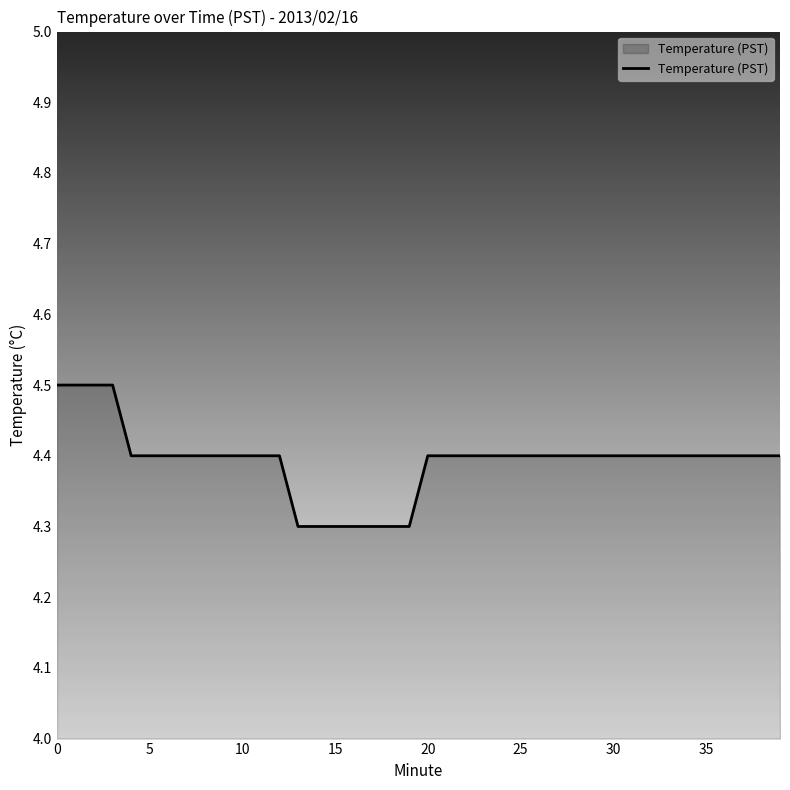

How many distinct data groups are displayed?

1